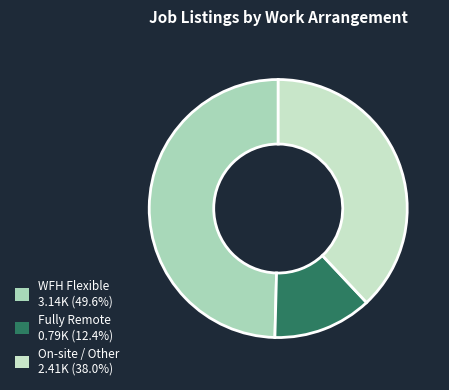

Count the number of slices in the pie.

3